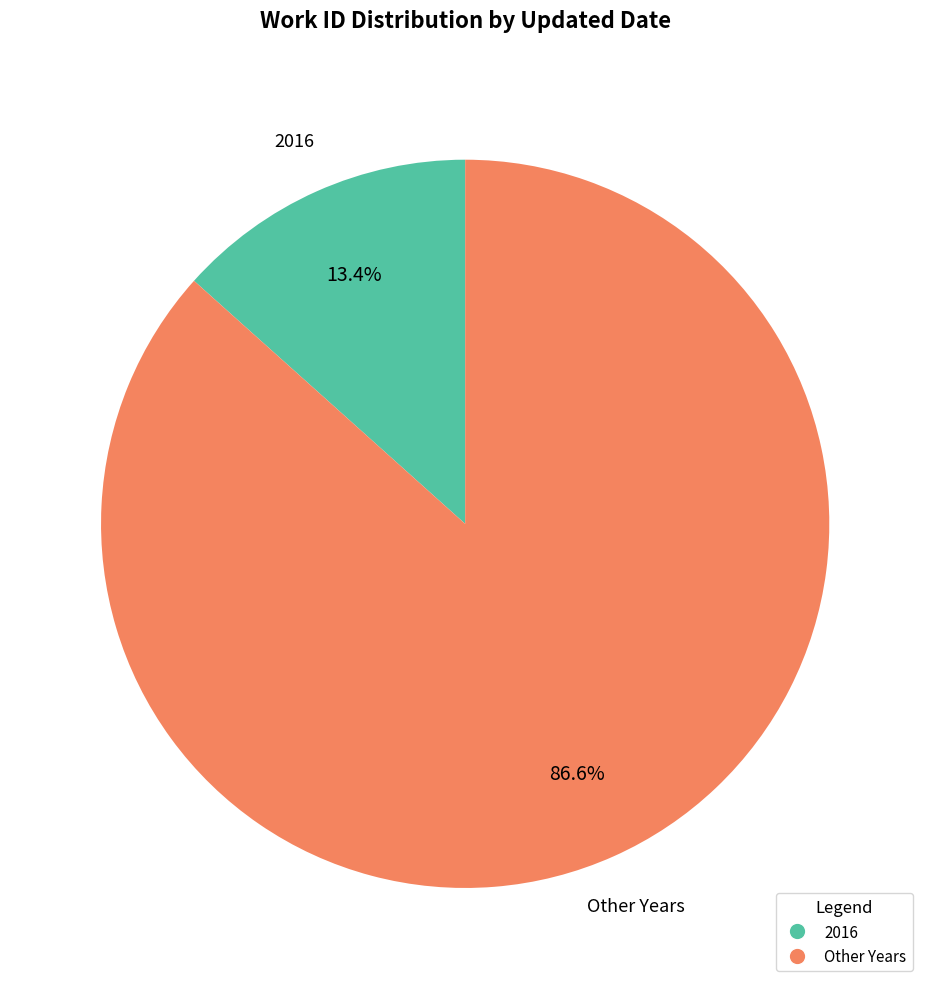

Does any single category account for the majority?

Yes